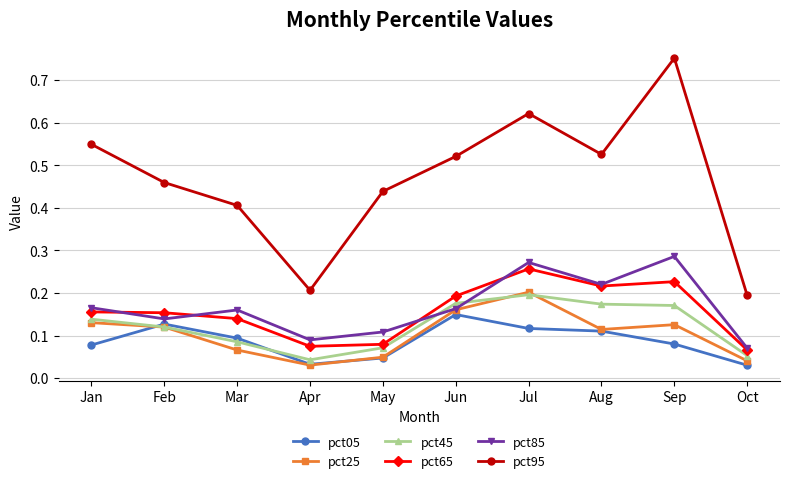

Which category has the highest value across all series?

Sep